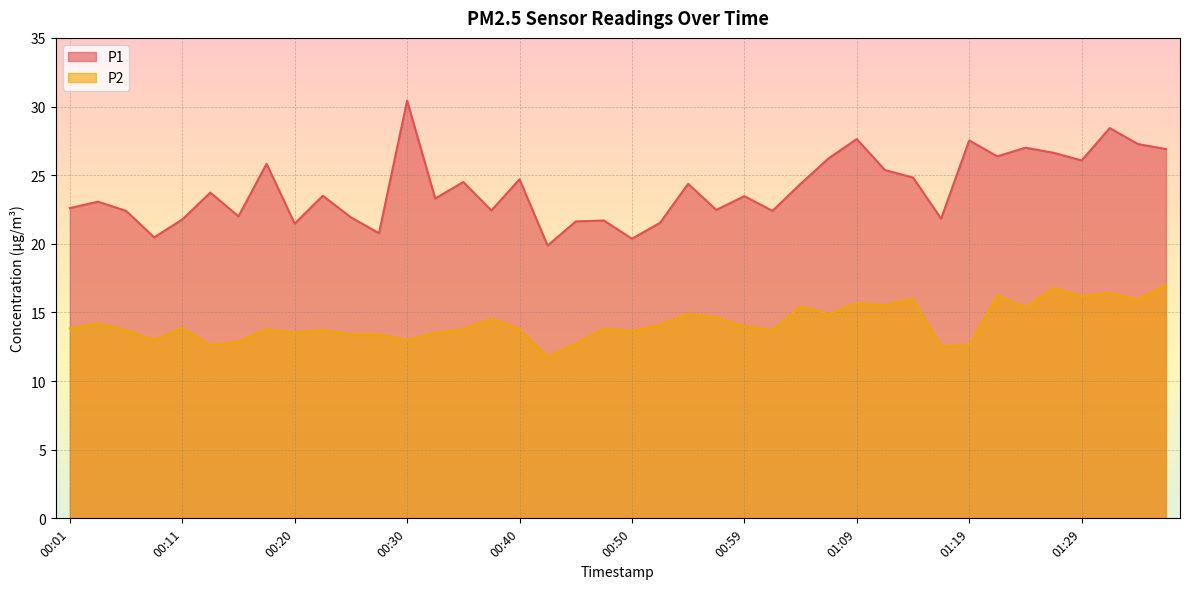

How many distinct data groups are displayed?

2